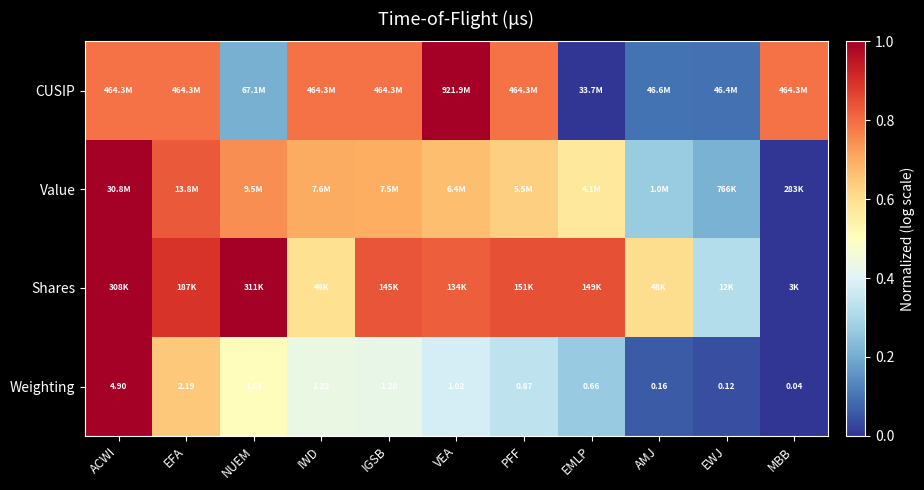

Rank the categories by Weighting value from lowest to highest.

MBB, EWJ, AMJ, EMLP, PFF, VEA, IGSB, IWD, NUEM, EFA, ACWI